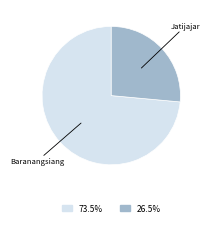

Is there any slice that represents more than half of the pie?

Yes